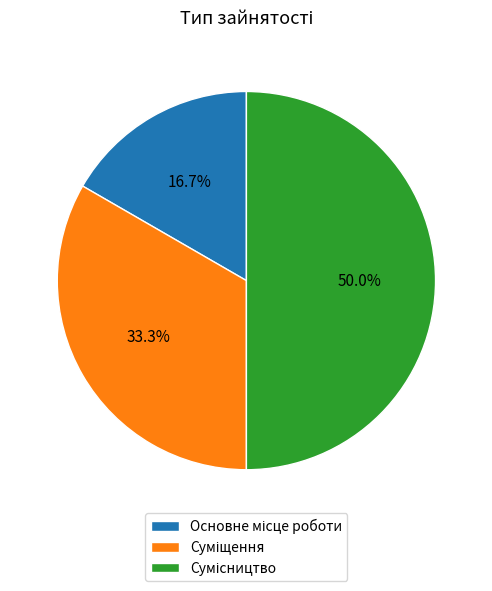

Which has a higher value, Сумісництво or Суміщення?

Сумісництво